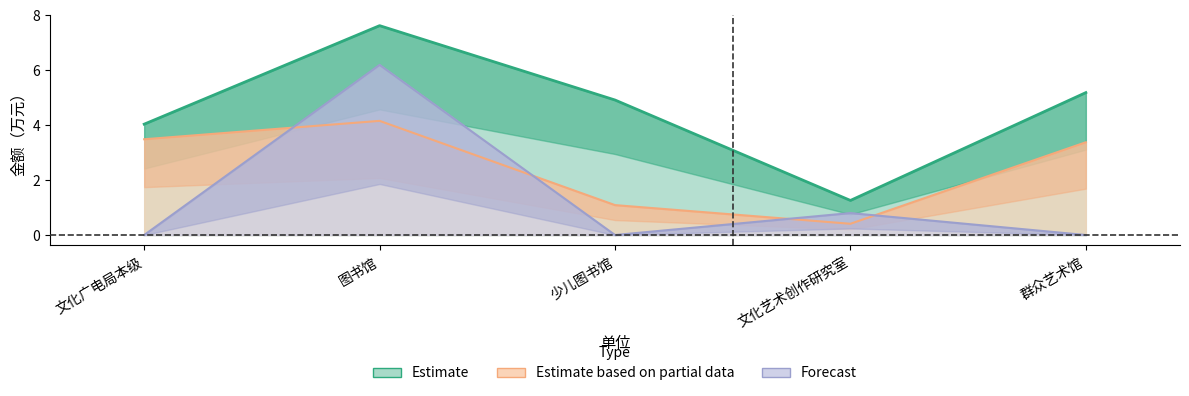

What is the sum of the 一般补助支出 values at 文化艺术创作研究室 and 少儿图书馆?

0.8